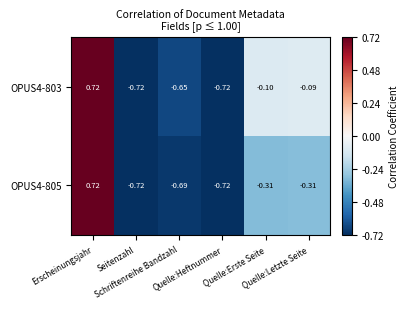

How many negative values does the OPUS4-803 series have?

5